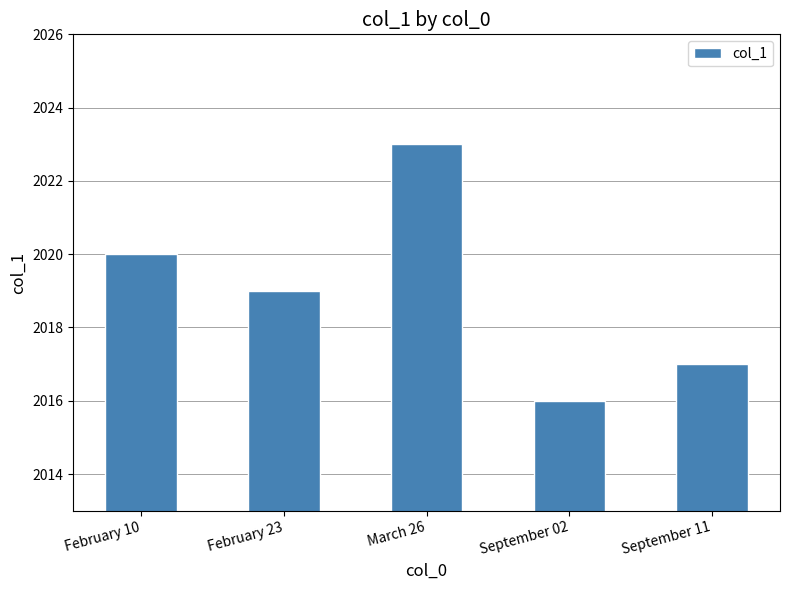

Approximately how many times larger is the value at September 11 compared to February 10?

1.0